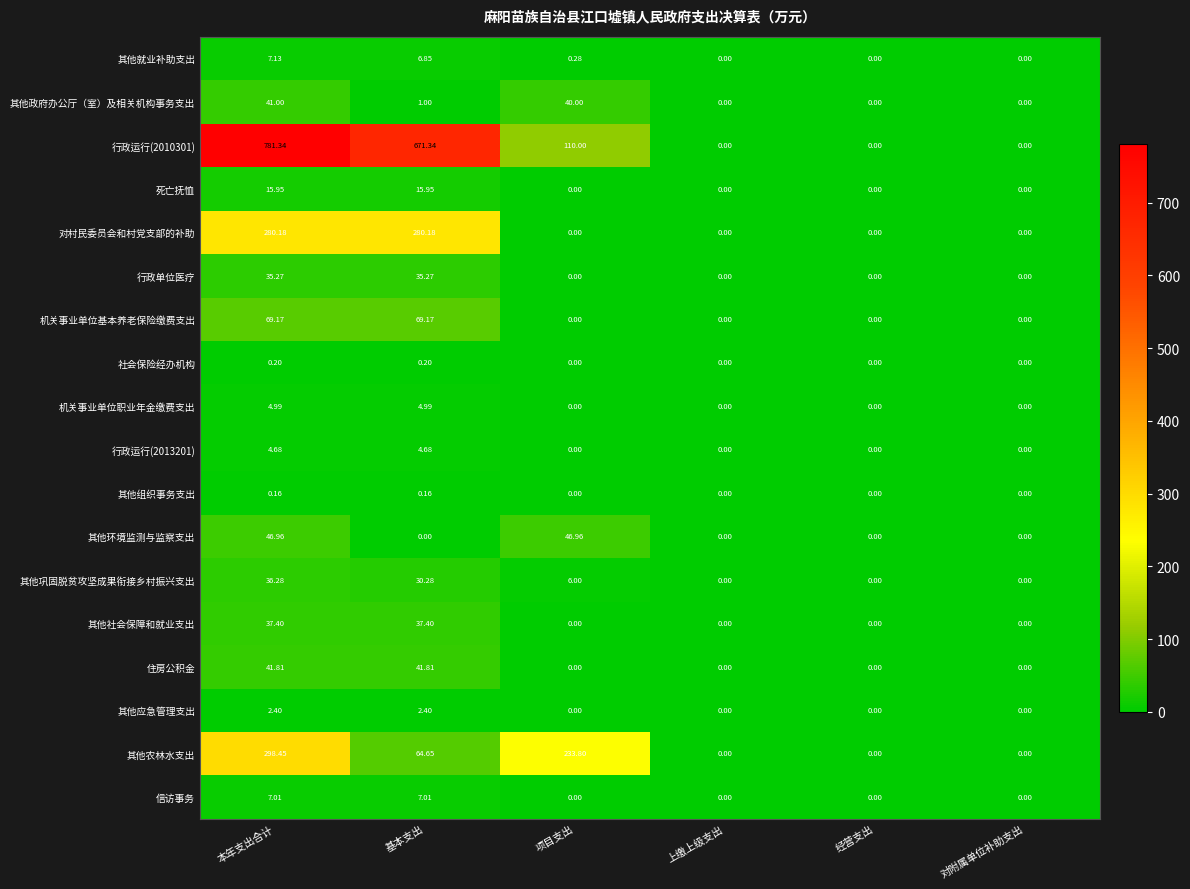

At which category is the sum across all series the highest?

本年支出合计